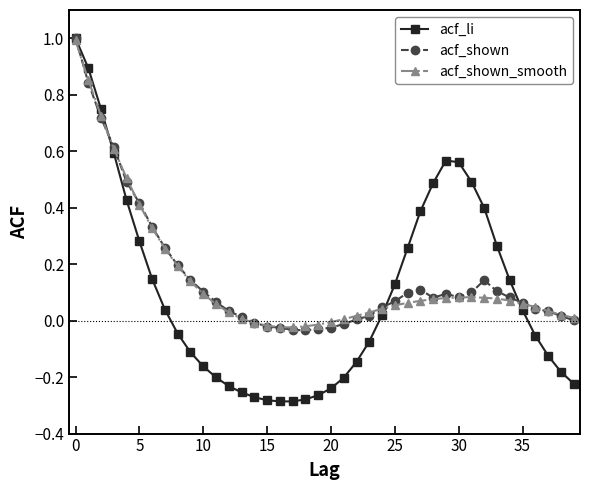

True or false: acf_shown has more than 0 interior local peaks.

True